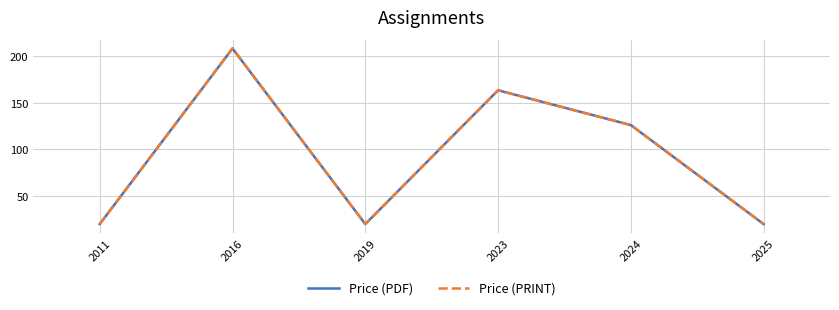

Rank the categories by Price (PRINT) value from lowest to highest.

2011, 2019, 2025, 2024, 2023, 2016